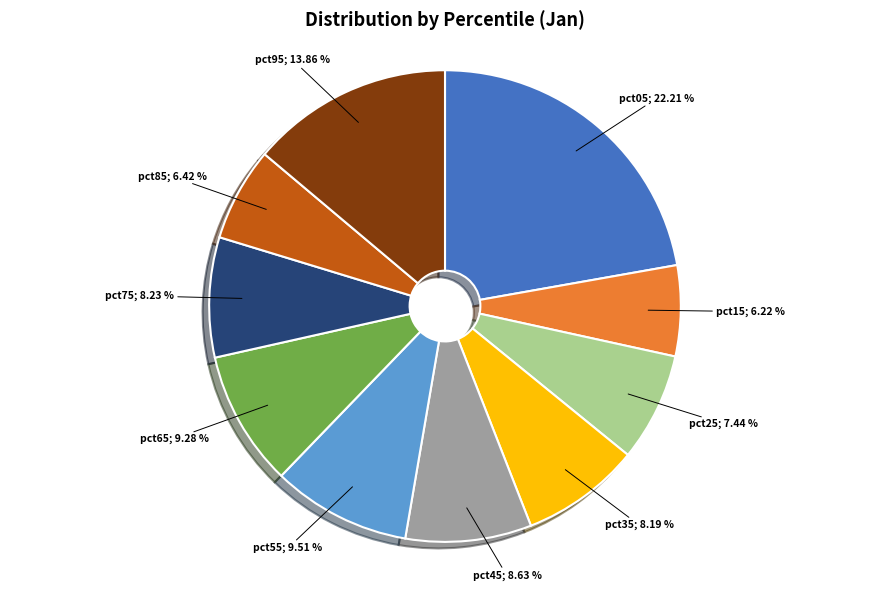

To the nearest percent, what percentage of the pie is pct55?

10%